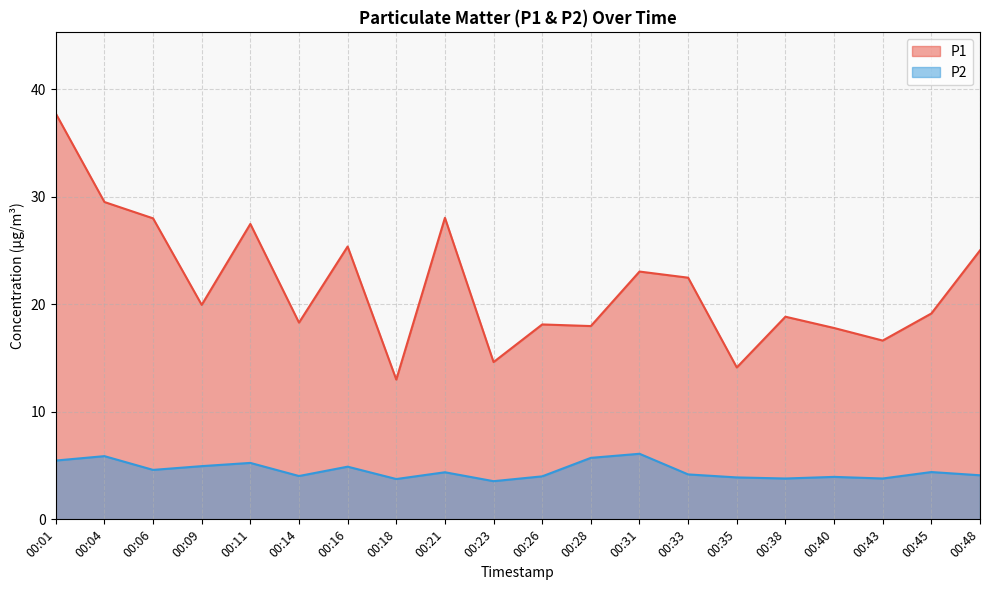

At which category does P1 reach its first local valley?

00:09